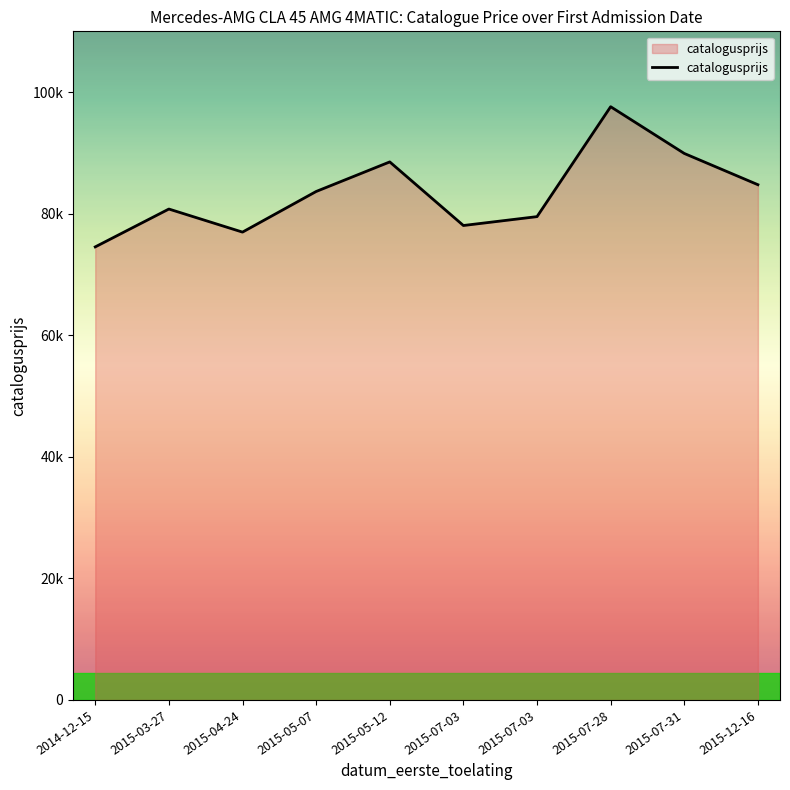

Does the chart display data point markers on the line(s)?

No